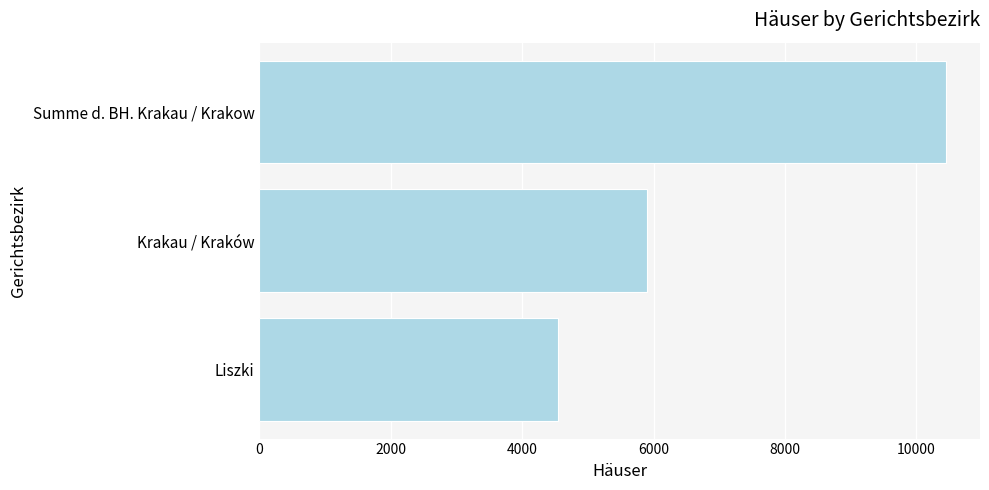

What is the average value?

6963